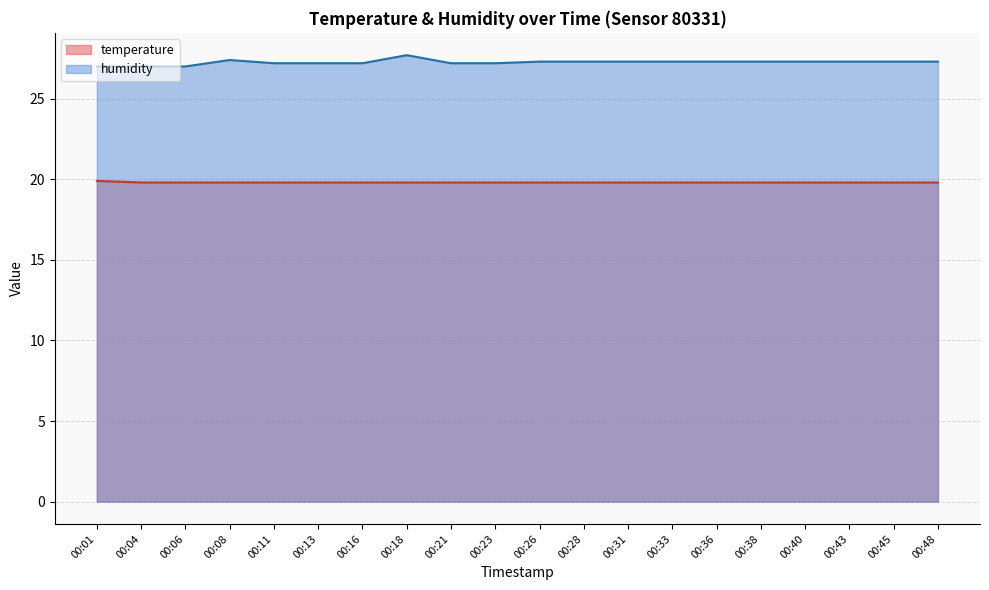

Reading left to right, transcribe all the data shown in this chart.

temperature: 00:01=19.9	00:04=19.8	00:06=19.8	00:08=19.8	00:11=19.8	00:13=19.8	00:16=19.8	00:18=19.8	00:21=19.8	00:23=19.8	00:26=19.8	00:28=19.8	00:31=19.8	00:33=19.8	00:36=19.8	00:38=19.8	00:40=19.8	00:43=19.8	00:45=19.8	00:48=19.8
humidity: 00:01=27.0	00:04=27.0	00:06=27.0	00:08=27.4	00:11=27.2	00:13=27.2	00:16=27.2	00:18=27.7	00:21=27.2	00:23=27.2	00:26=27.3	00:28=27.3	00:31=27.3	00:33=27.3	00:36=27.3	00:38=27.3	00:40=27.3	00:43=27.3	00:45=27.3	00:48=27.3